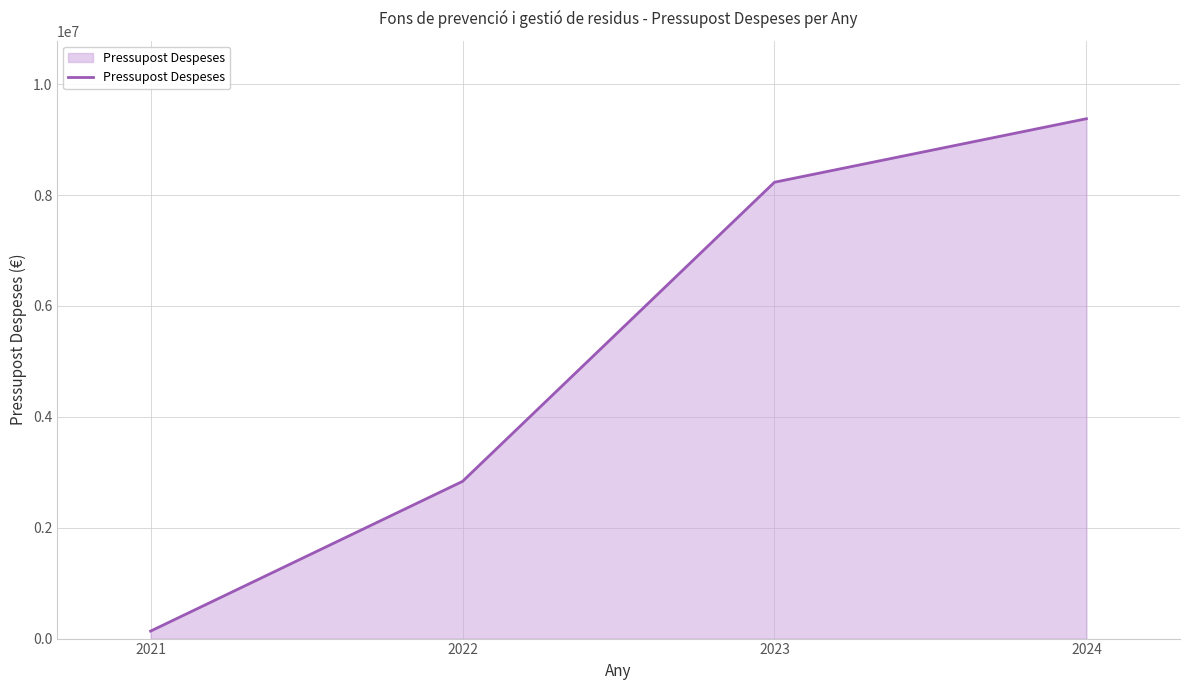

True or false: the data shows 9377998 at 2024.

True